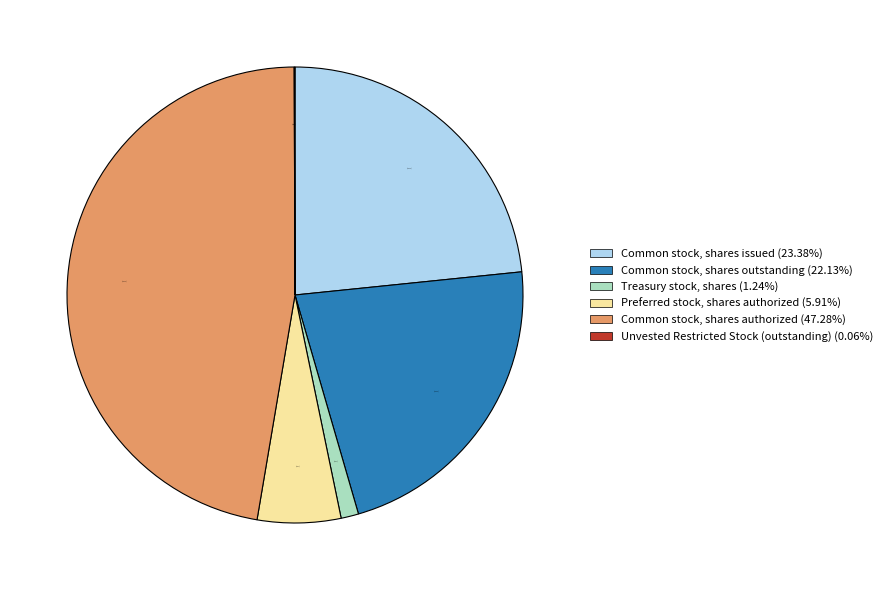

What percentage is the Common stock, shares issued slice, to the nearest percent?

23%